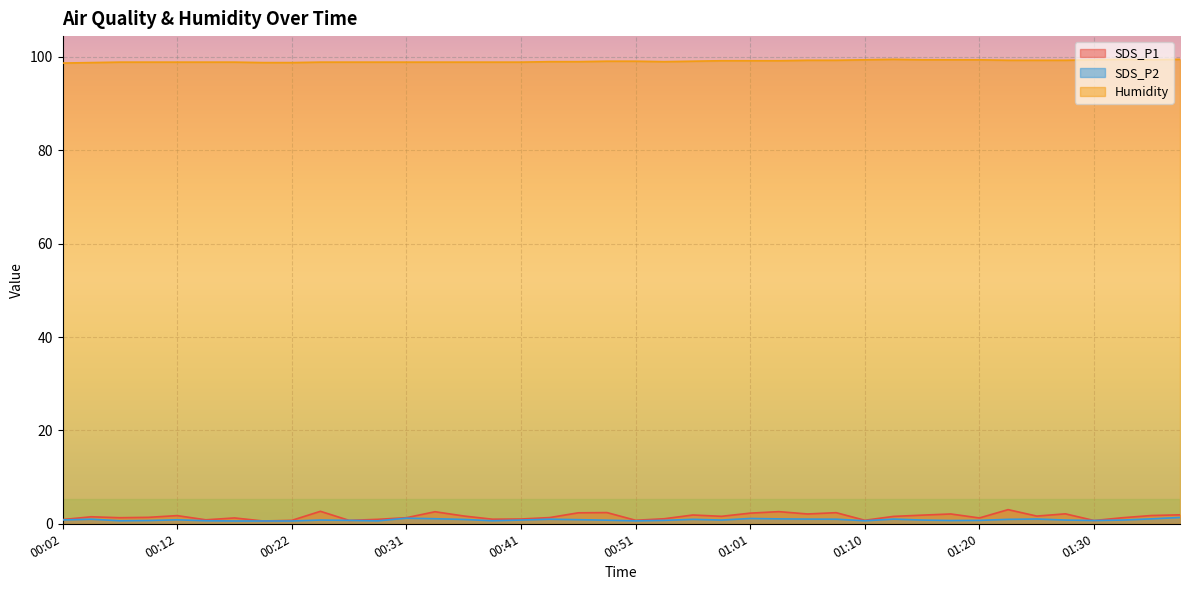

Which series changed the most between 00:29 and 00:34?

SDS_P1